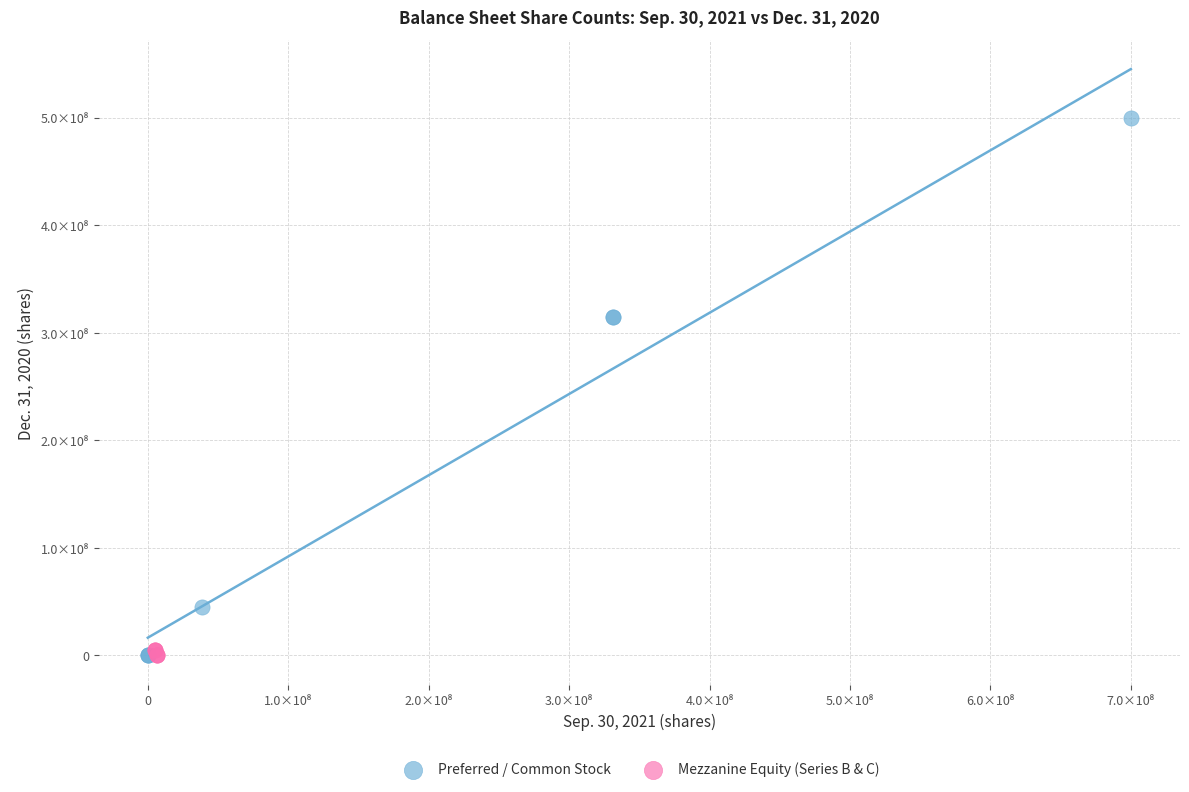

Which series has the largest Y range (max minus min)?

Preferred / Common Stock